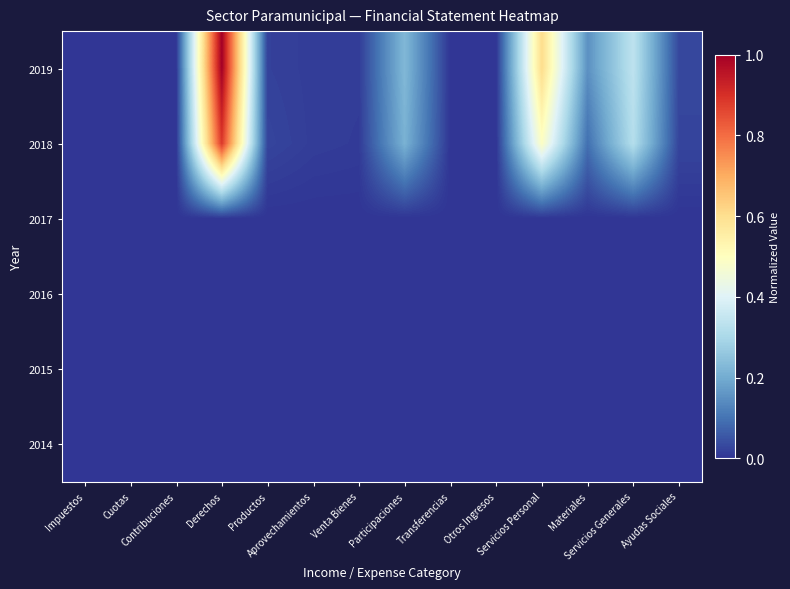

What is the maximum value shown in the chart?

1.0